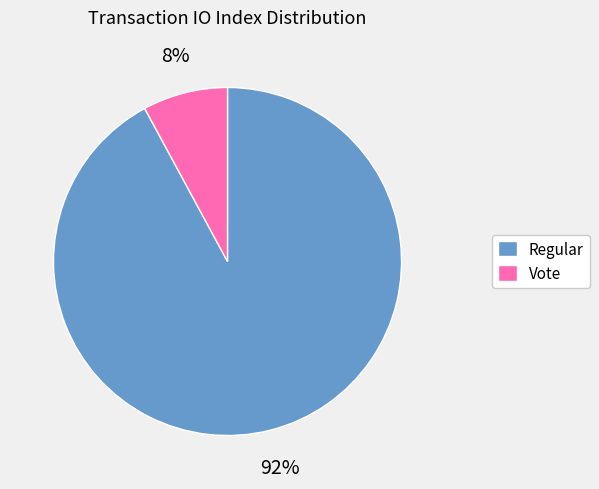

Which has a higher value, Vote or Regular?

Regular